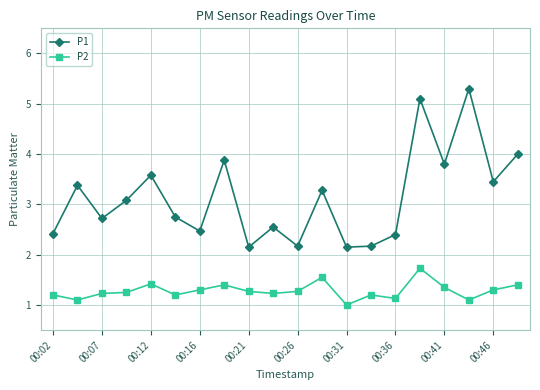

What is the sum of all P2 values?

25.6